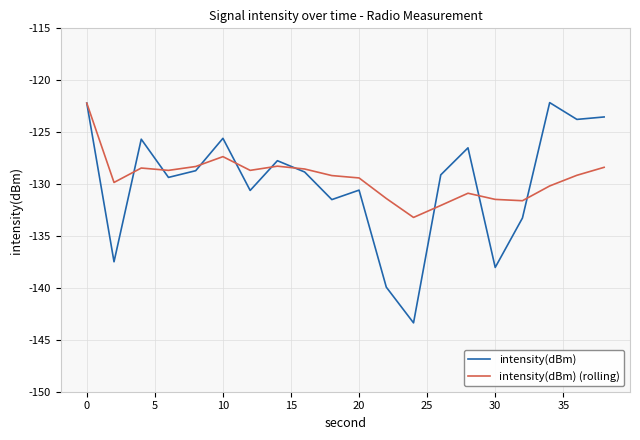

What is the minimum value for intensity(dBm) (rolling)?

-133.2